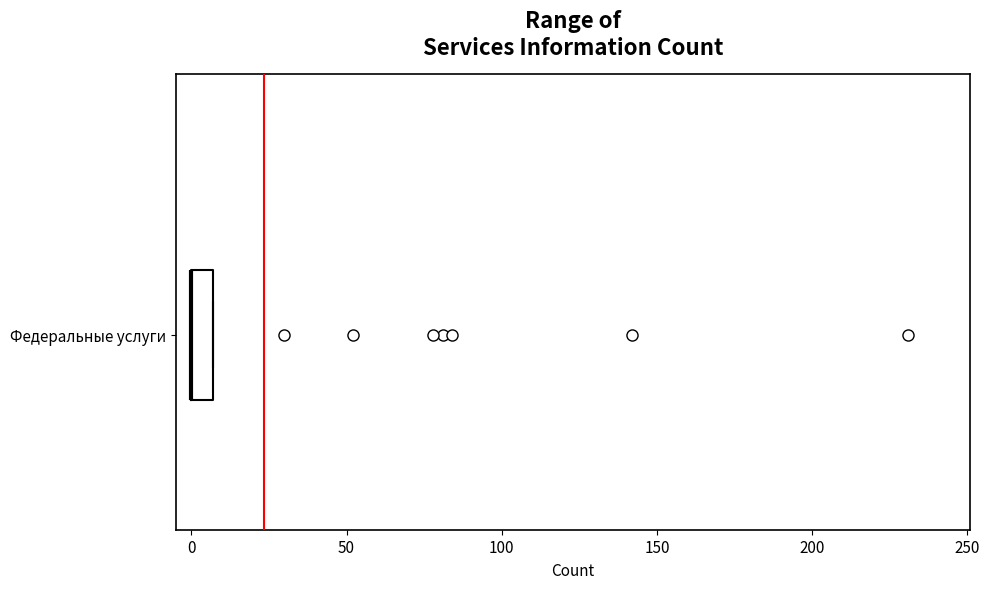

Where is the right edge of the box for Федеральные услуги on the x-axis? The values are not printed on the chart, so give them approximately, as read against the axis.

5